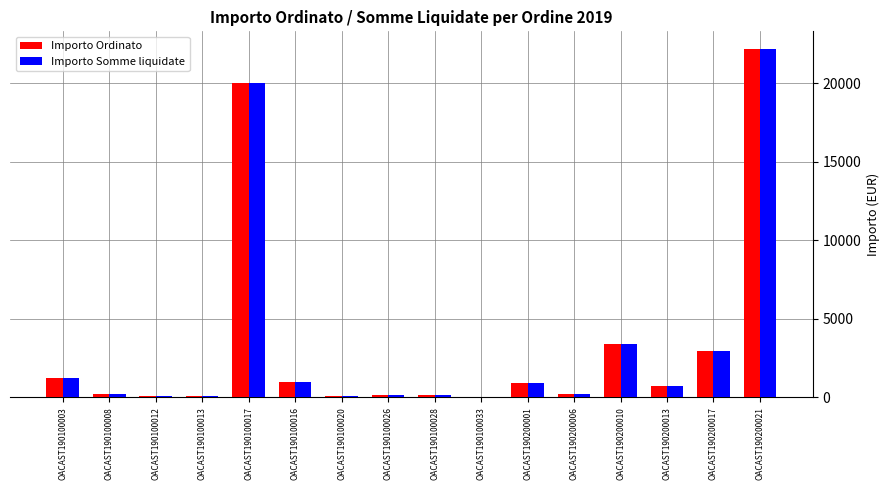

At which label does Importo Somme liquidate reach its peak?

OACAST190200021